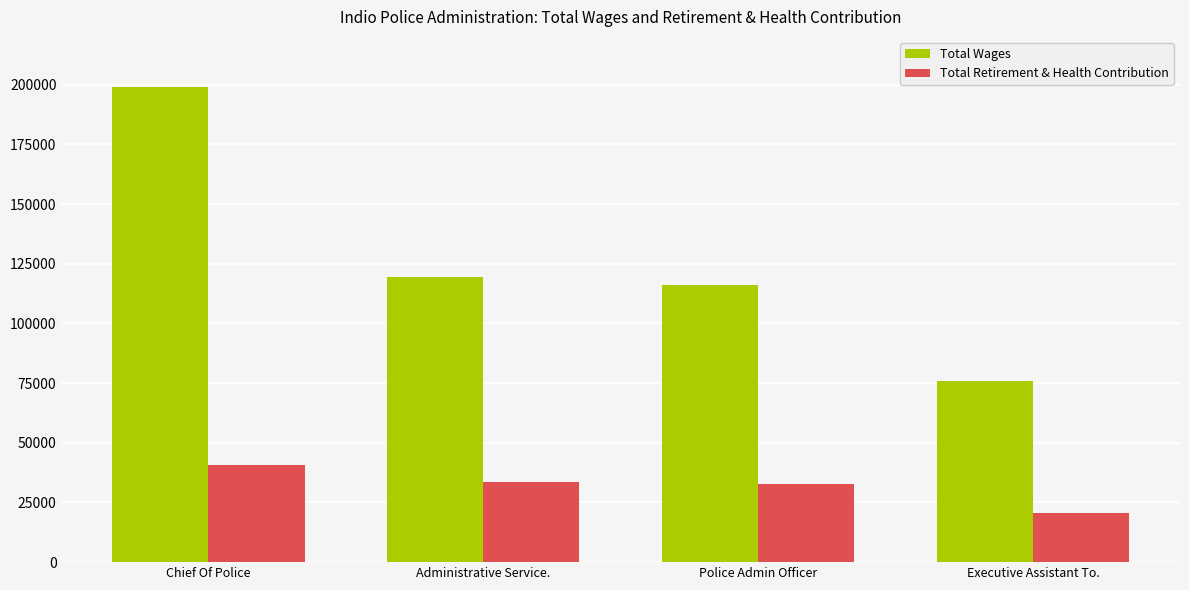

What is the smallest value displayed?

20632